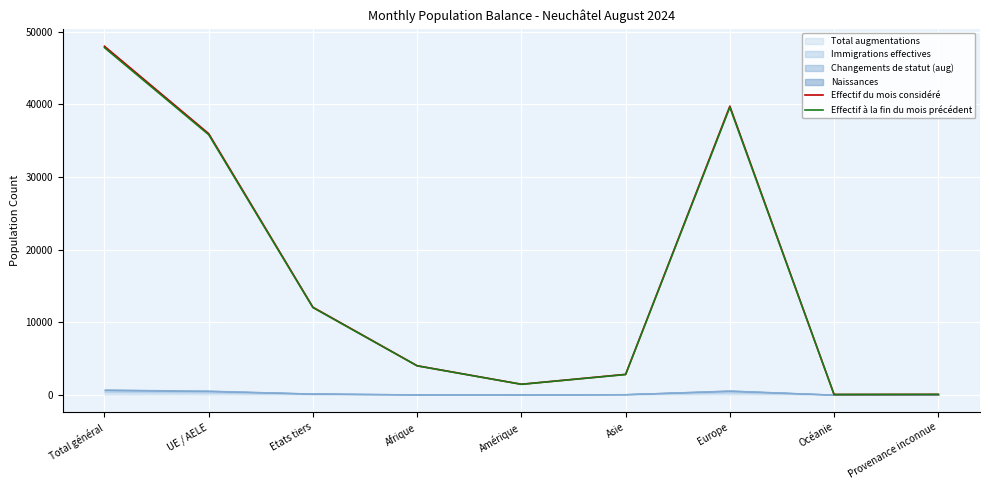

At which label does Effectif à la fin du mois précédent reach its peak?

Total général